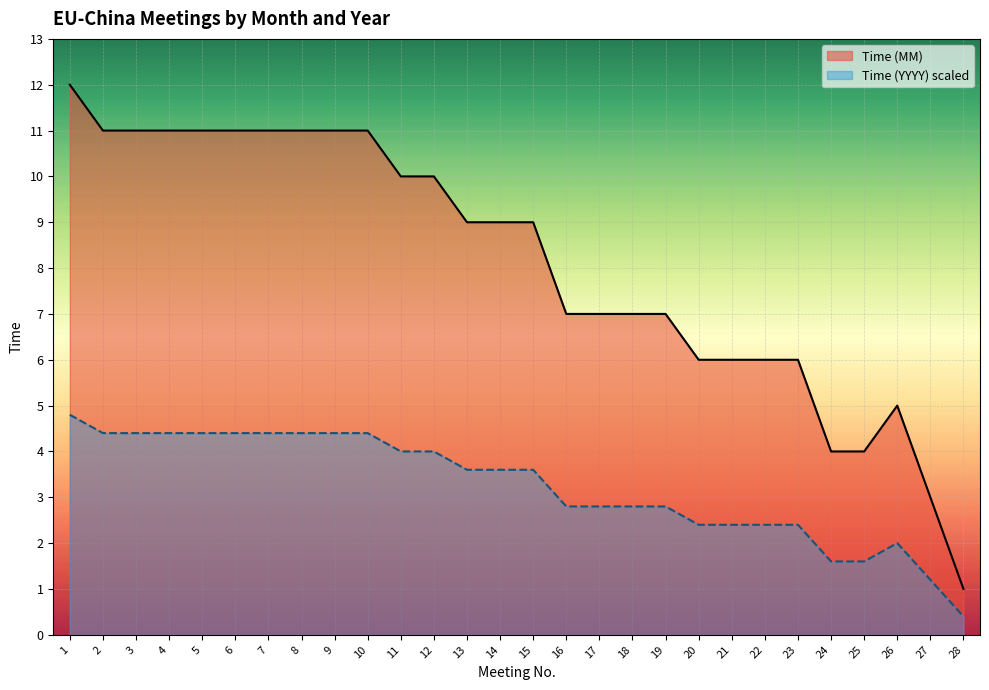

Reading left to right, extract all data points from this chart.

12	11	11	11	11	11	11	11	11	11	10	10	9	9	9	7	7	7	7	6	6	6	6	4	4	5	3	1